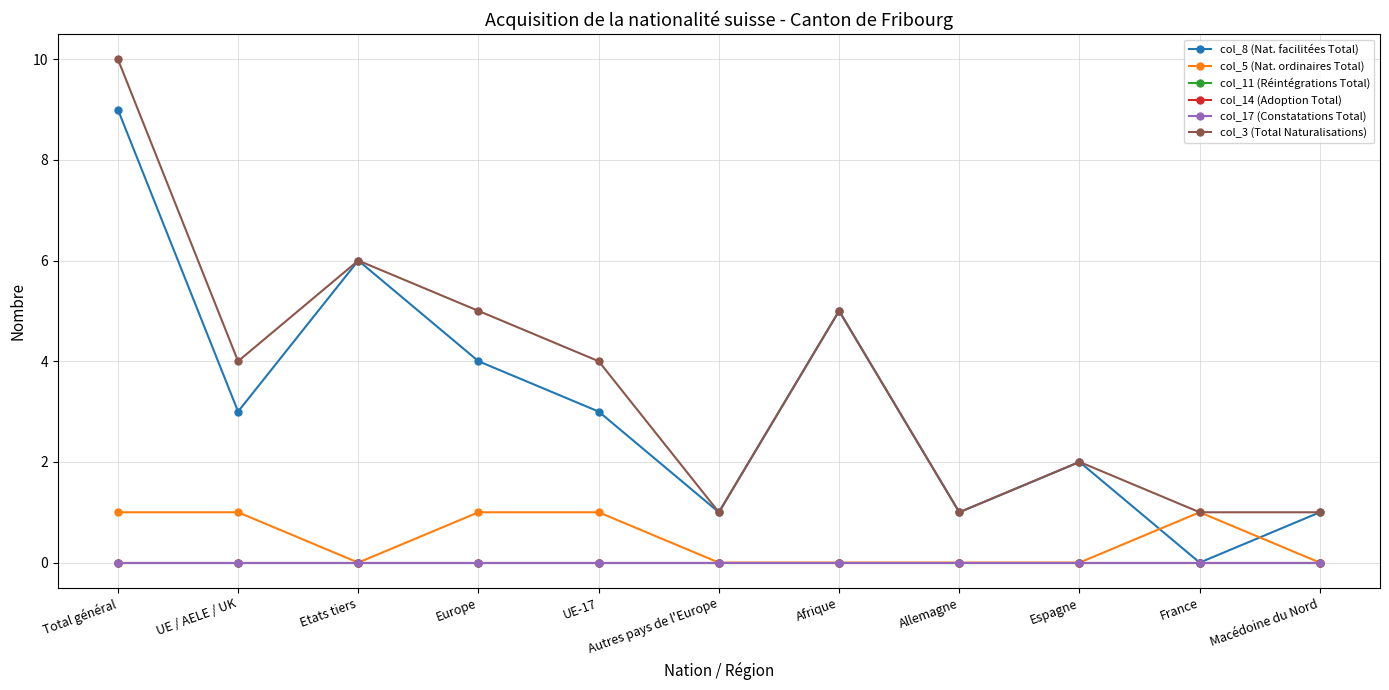

Does the chart have visible grid lines?

Yes